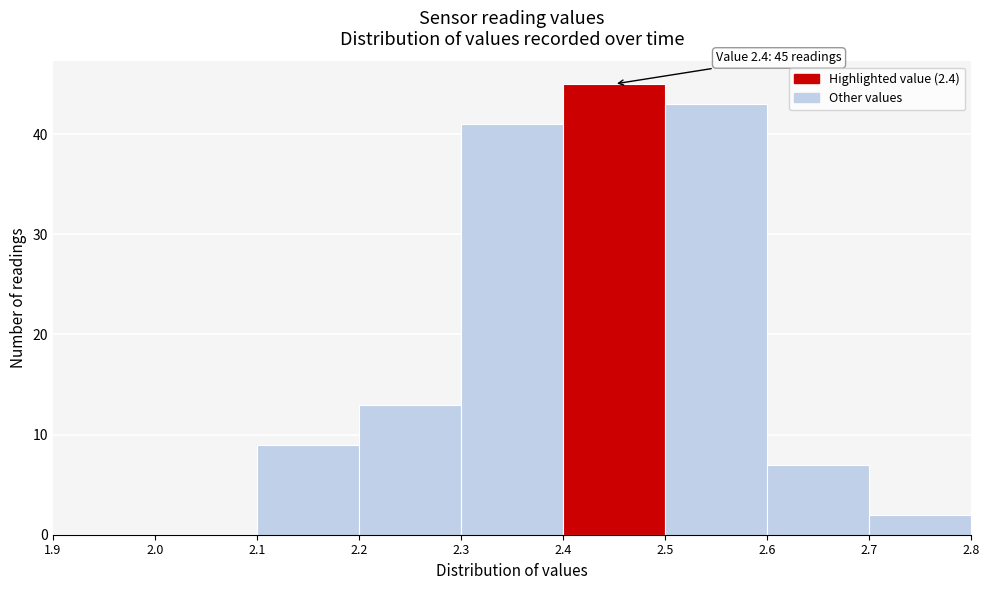

Which range on the x-axis has the tallest bar?

2.4 to 2.5